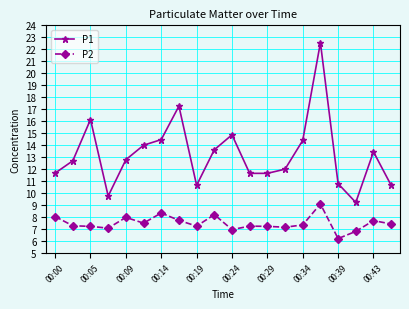

List the series in order of their overall mean, highest first.

P1, P2